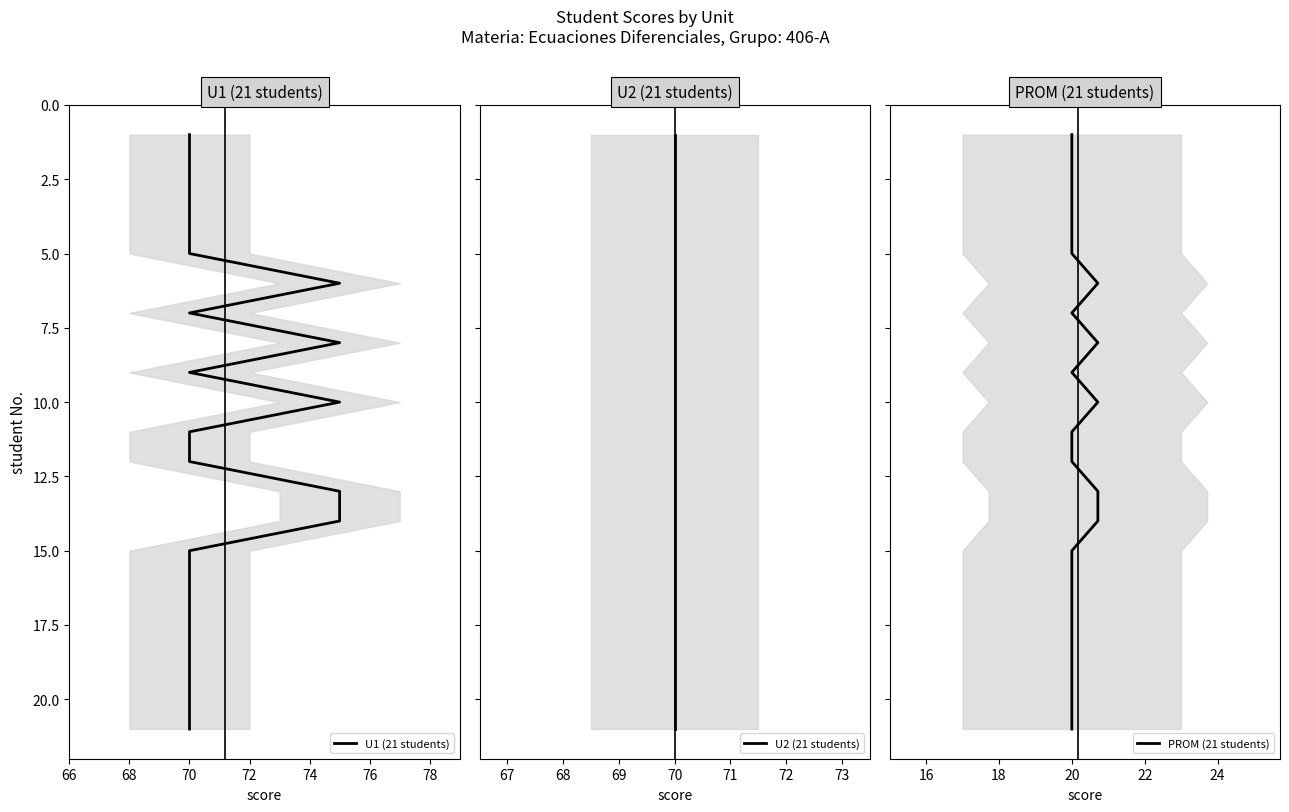

True or false: U2 (21 students) and PROM (21 students) cross at least once.

False